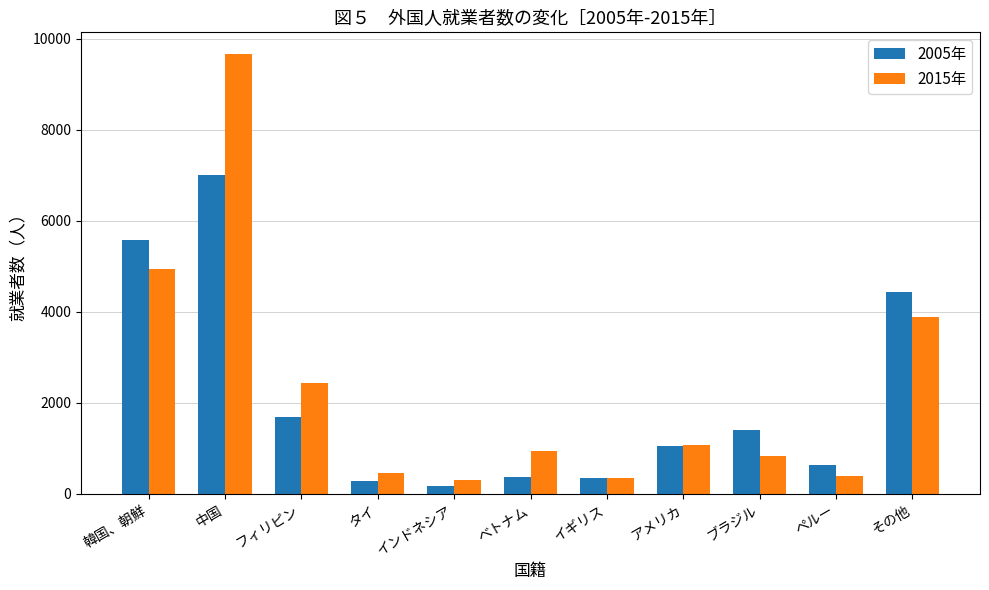

At which label does 2015年 first exceed 941?

韓国、朝鮮